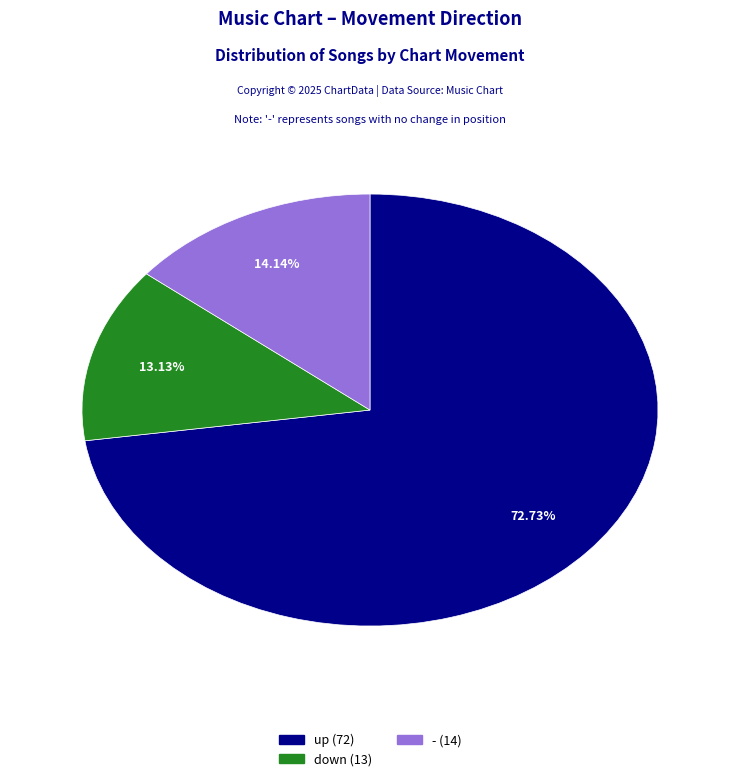

How many segments does this pie chart have?

3